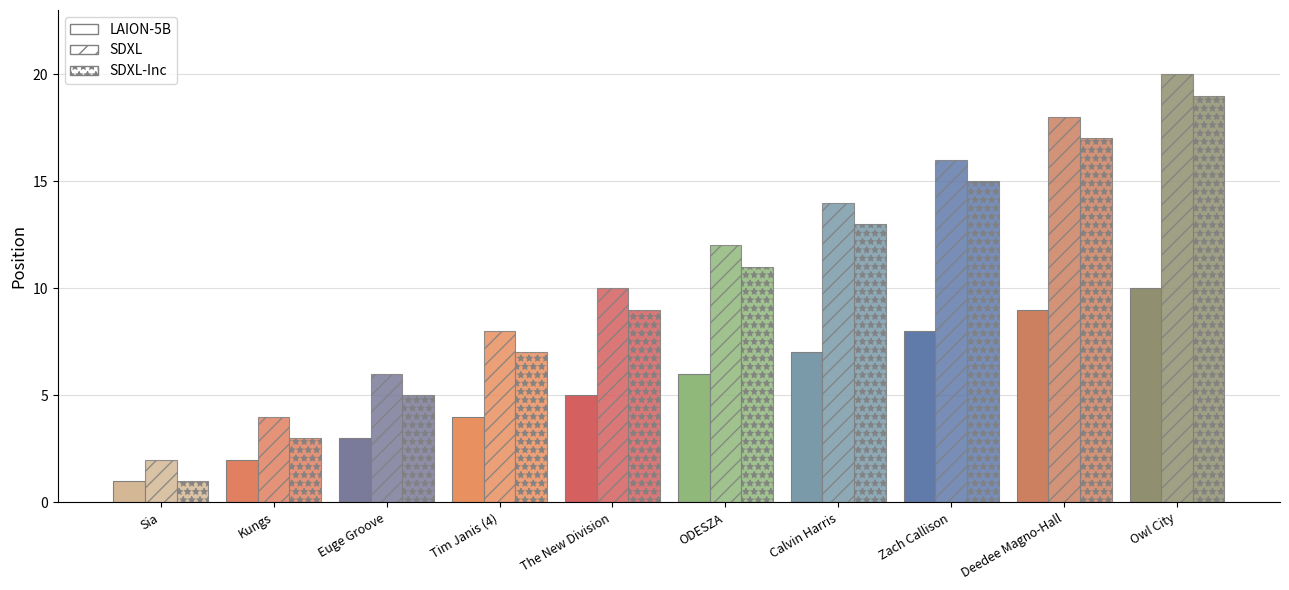

Is the value of SDXL-Inc at Tim Janis (4) greater than the value of LAION-5B at ODESZA?

Yes